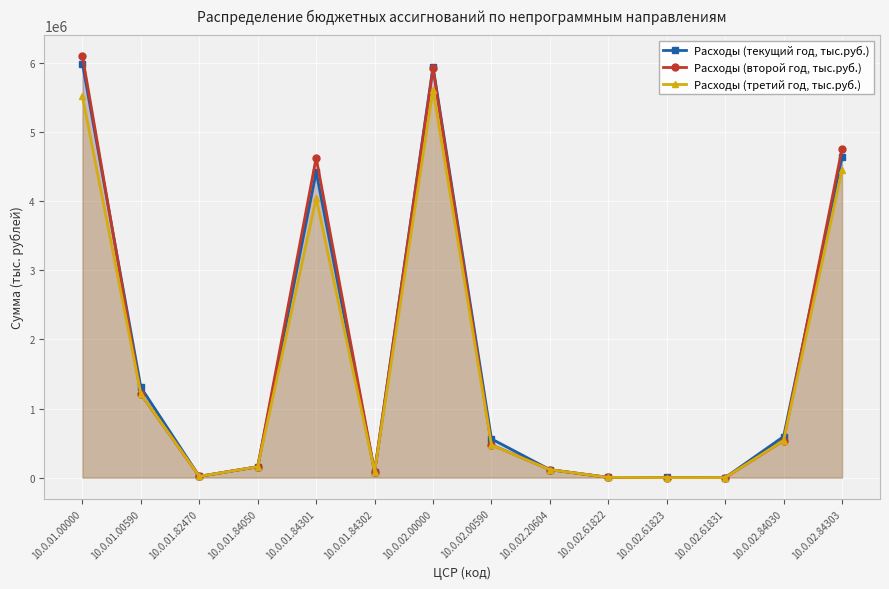

At how many categories does at least one series exceed 387561?

7